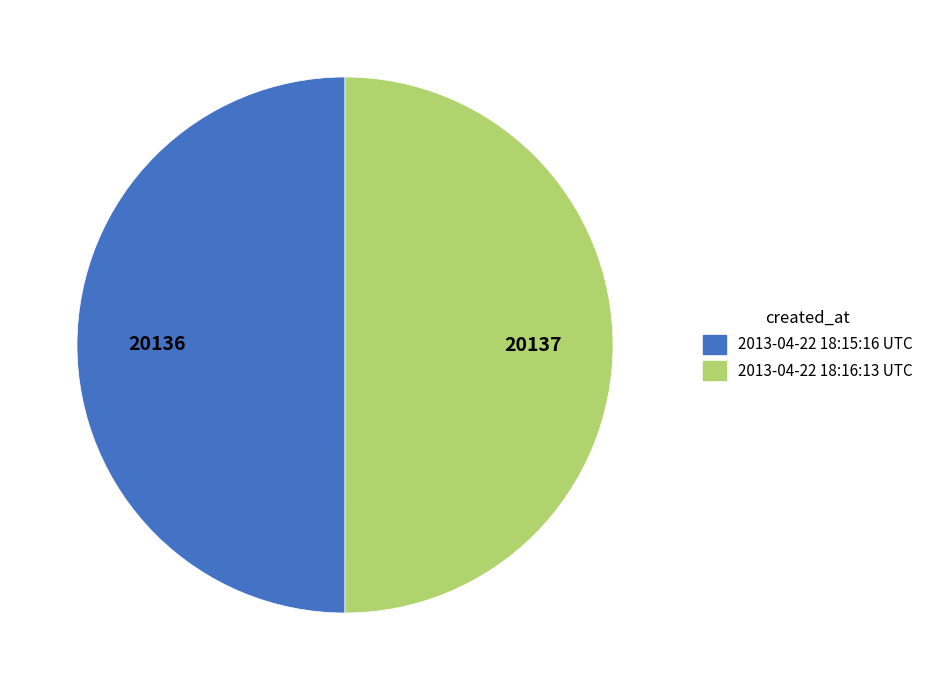

Approximately how many times larger is the value at 2013-04-22 18:16:13 UTC compared to 2013-04-22 18:15:16 UTC?

1.0